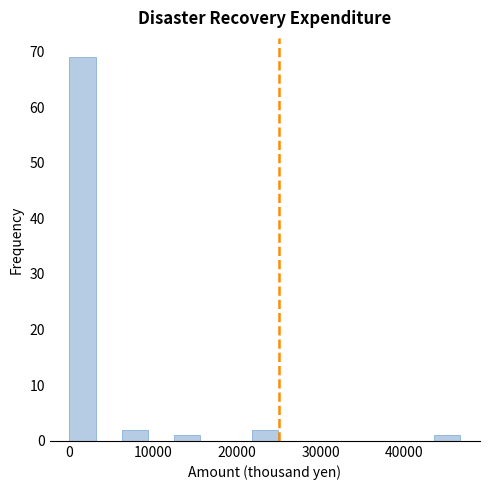

Around what value on the x-axis is the tallest bar? Give the approximate position of its centre, as read against the axis.

2000